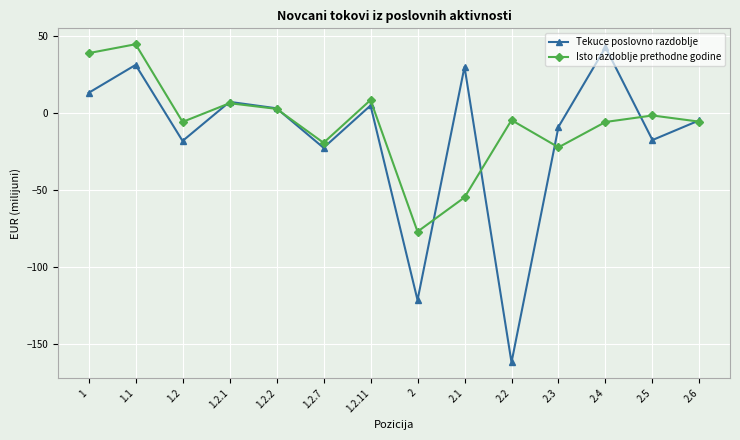

Where does the Tekuce poslovno razdoblje series first go above 3?

1